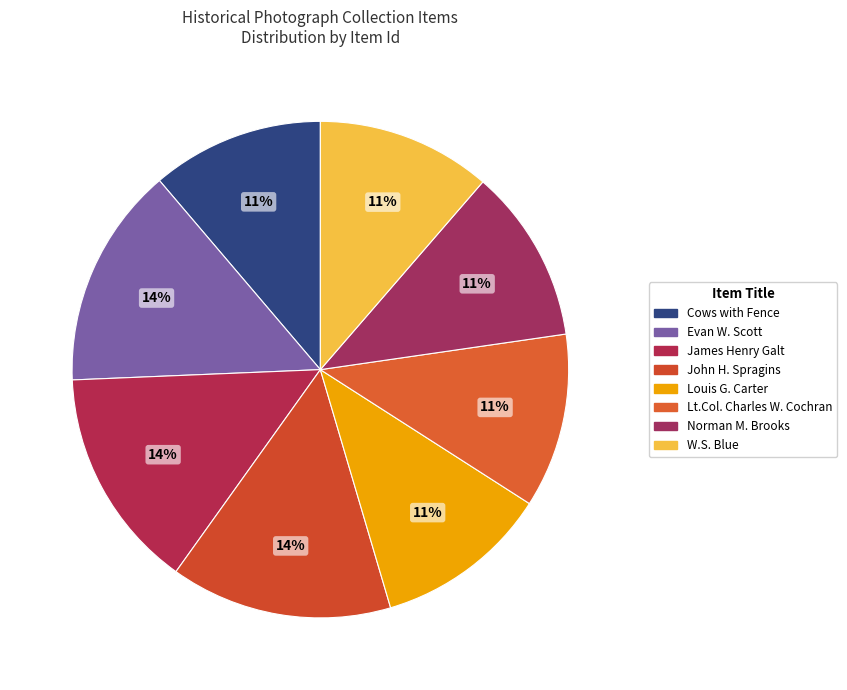

How many slices are in this pie chart?

8